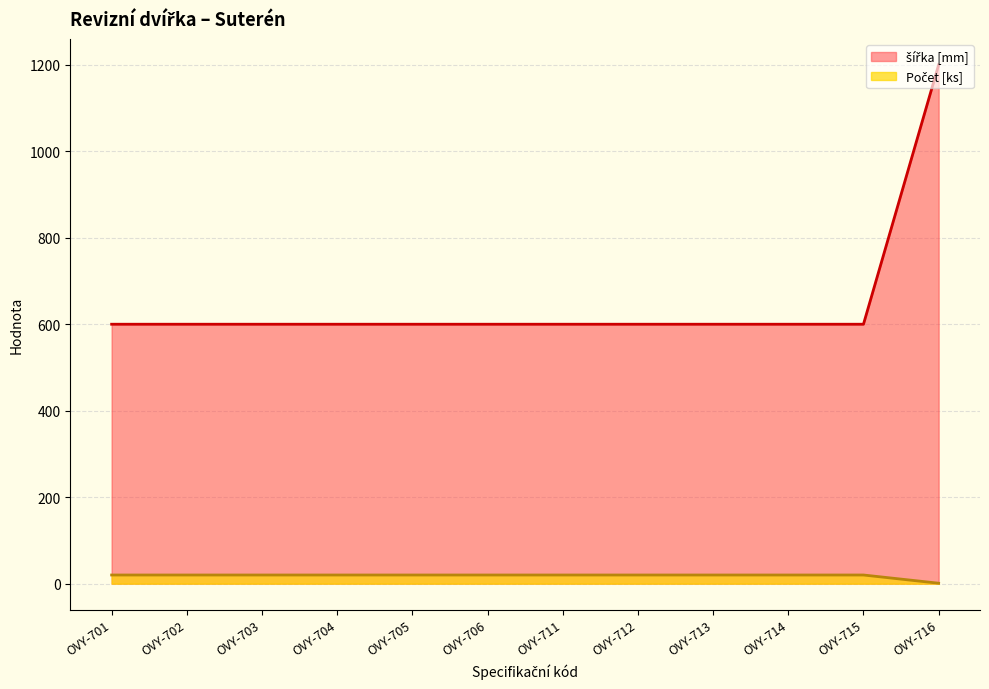

At how many categories does at least one series exceed 1158?

1